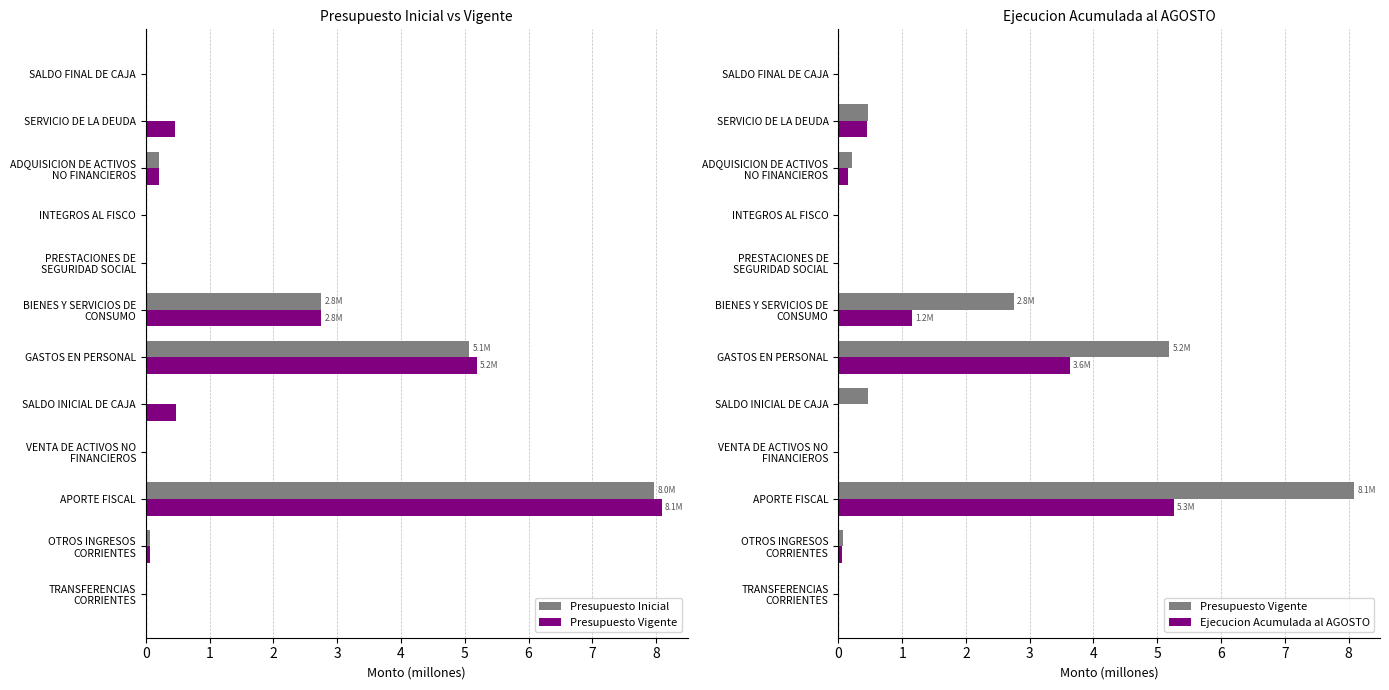

Rank the series by their maximum value, from lowest to highest.

Ejecucion Acumulada al AGOSTO, Presupuesto Inicial, Presupuesto Vigente